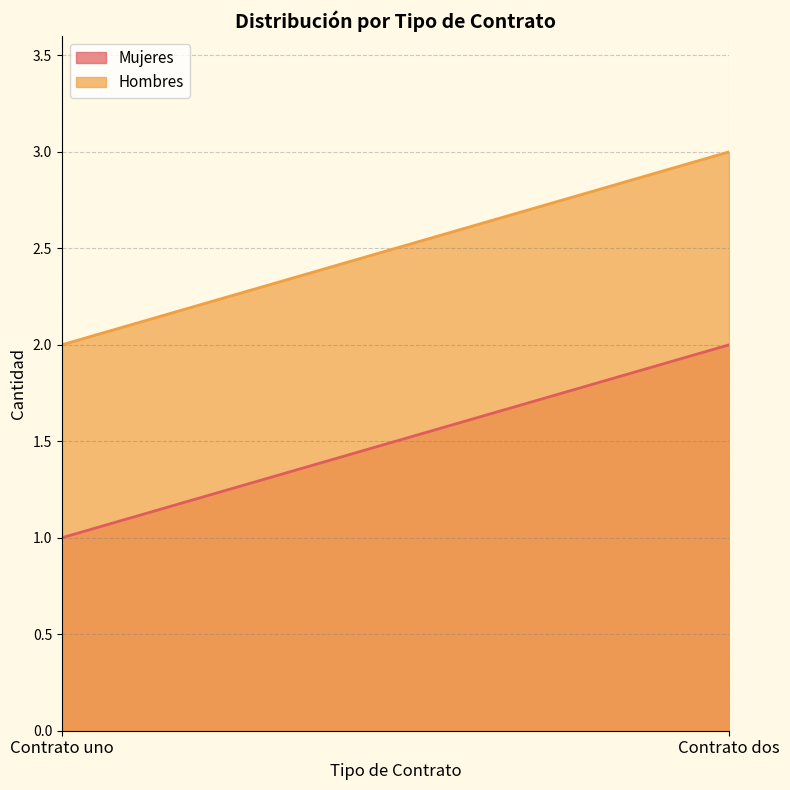

Reading left to right, what are all the values shown in this chart?

Mujeres: Contrato uno=1	Contrato dos=2
Hombres: Contrato uno=2	Contrato dos=3